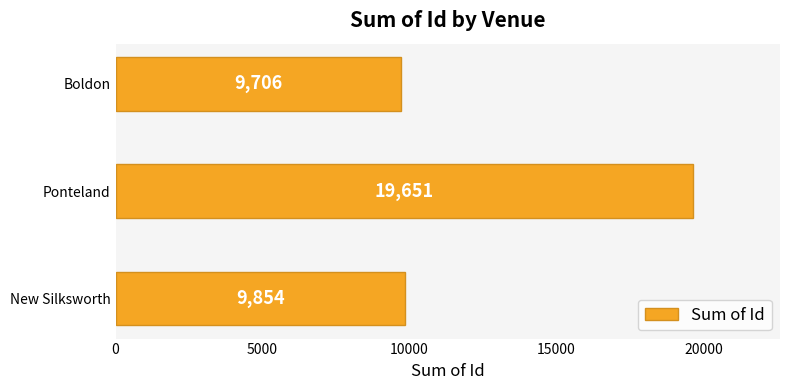

How many values are below 9854?

1